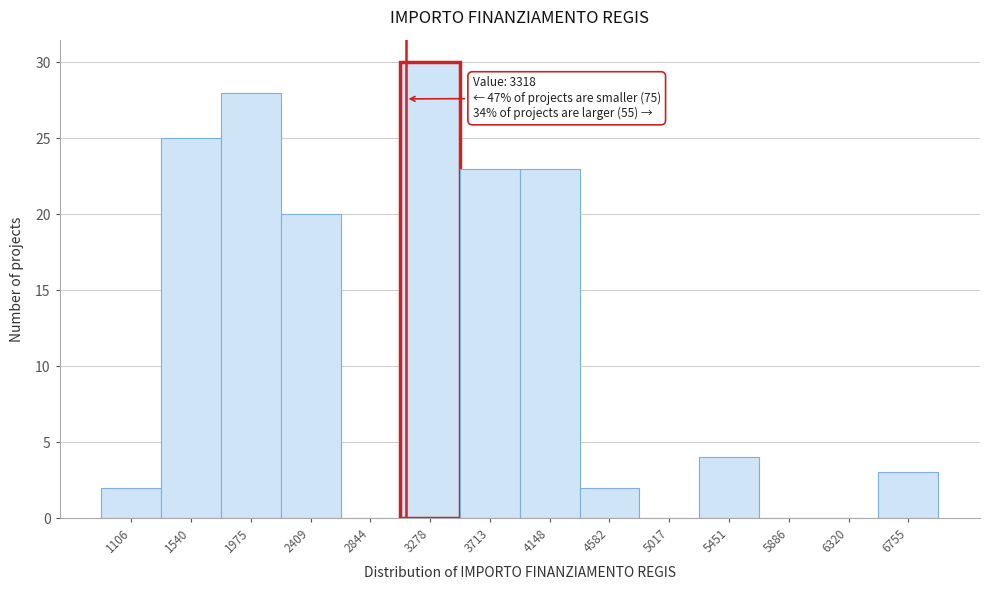

Reading right to left, what are all the values shown in this chart?

6755=3	6320=0	5886=0	5451=4	5017=0	4582=2	4148=23	3713=23	3278=30	2844=0	2409=20	1975=28	1540=25	1106=2